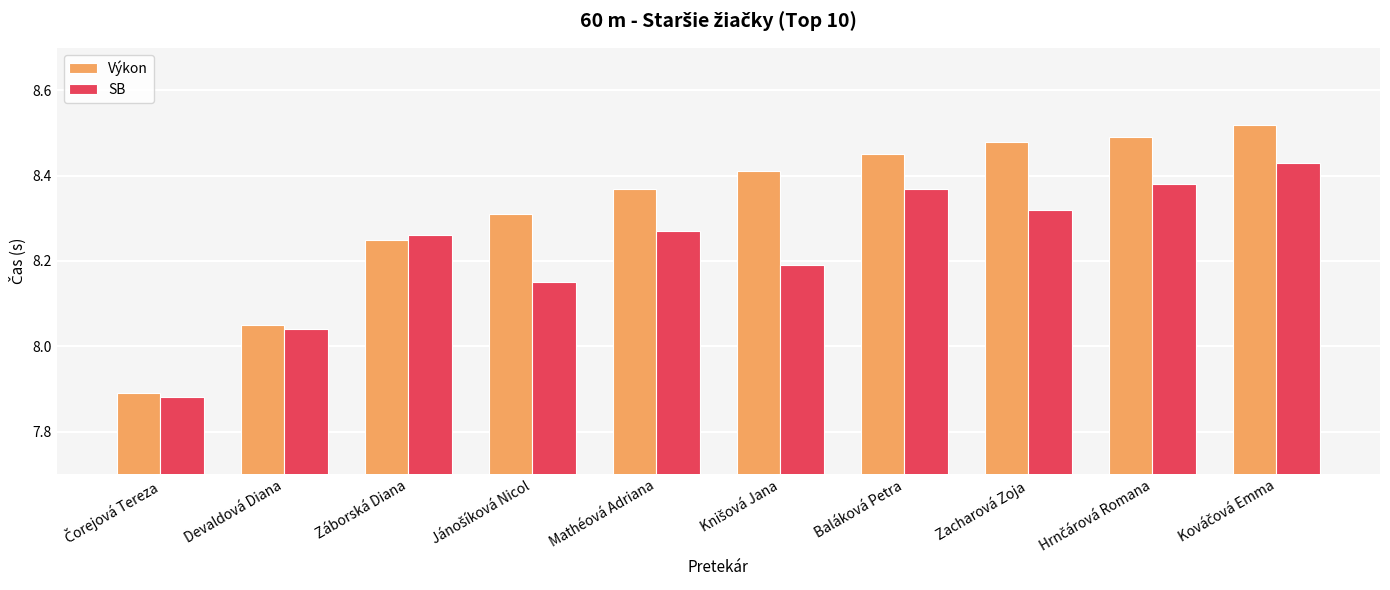

The value of SB at Záborská Diana is 8.3. True or false?

True